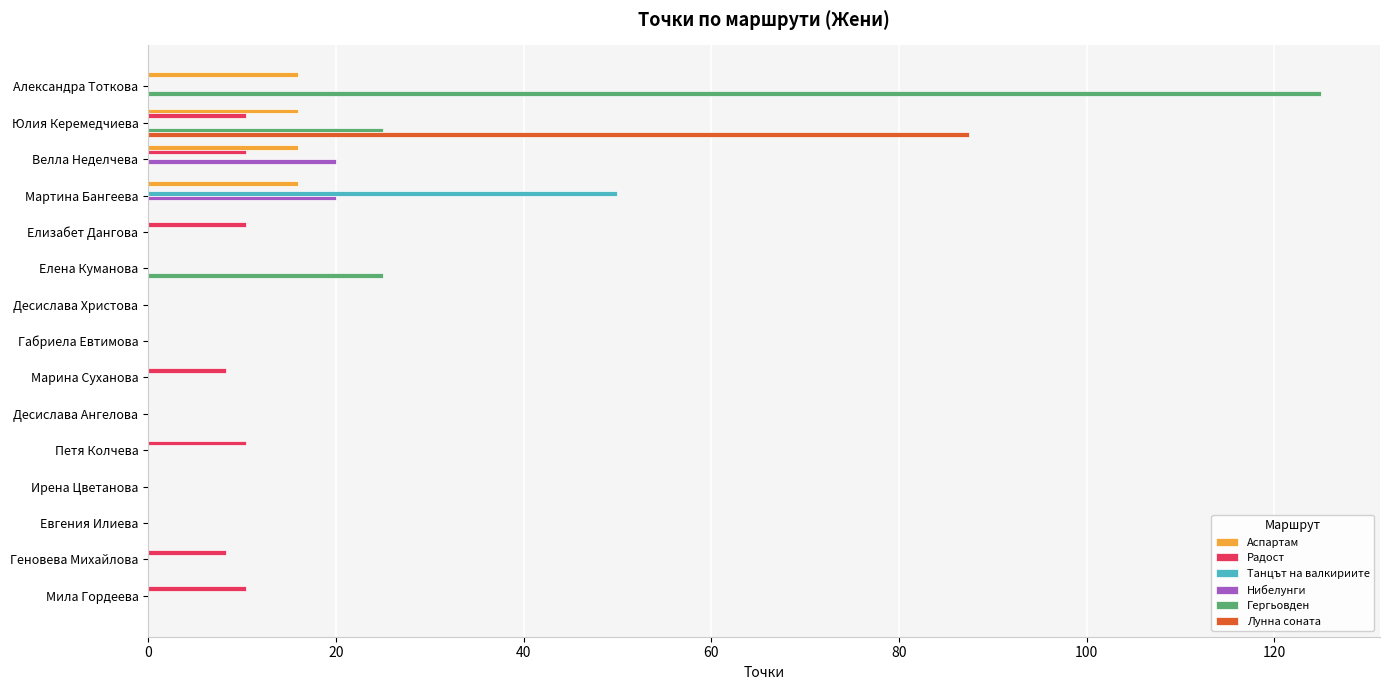

True or false: Радост has a value of 10.4 at Мила Гордеева.

True